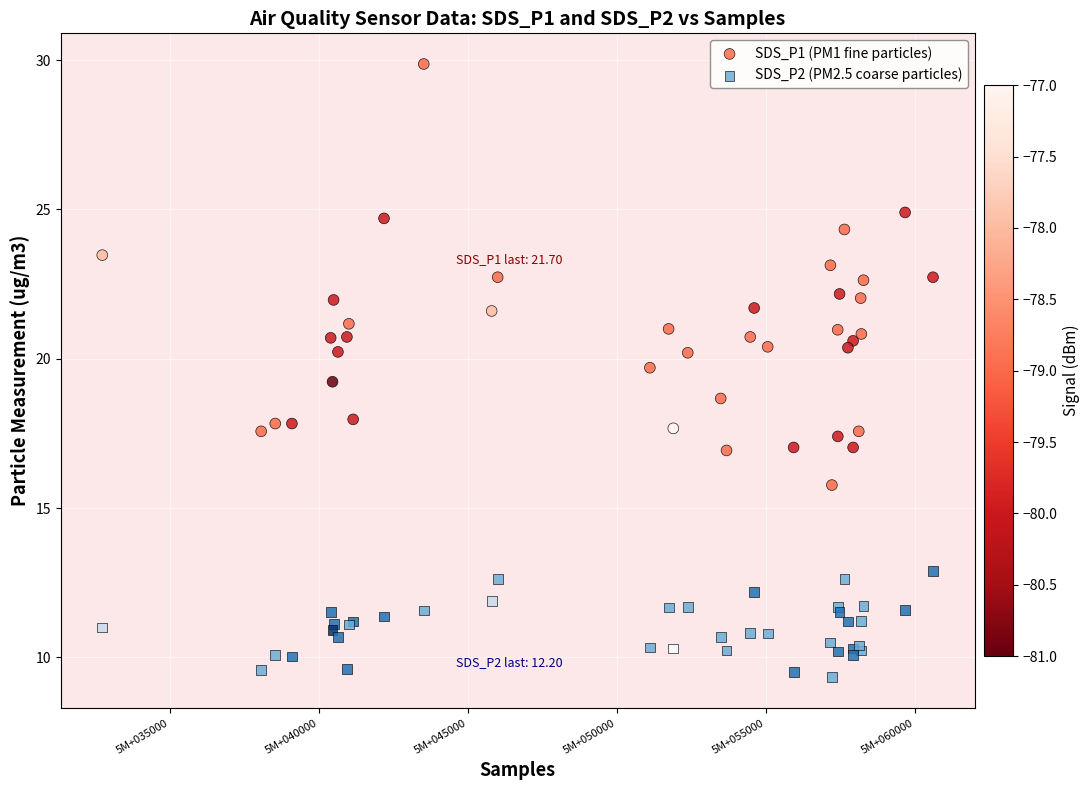

Which series has the widest spread of Y values?

SDS_P1 (PM1 fine particles)